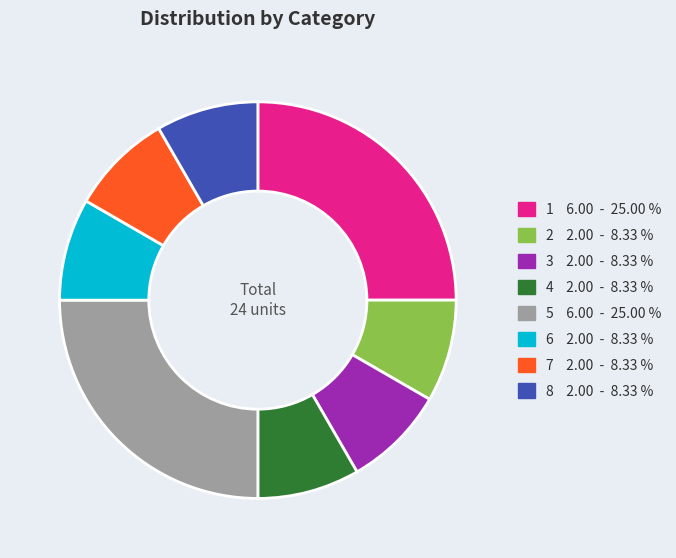

Do 2 and 5 together represent more than half of the pie?

No